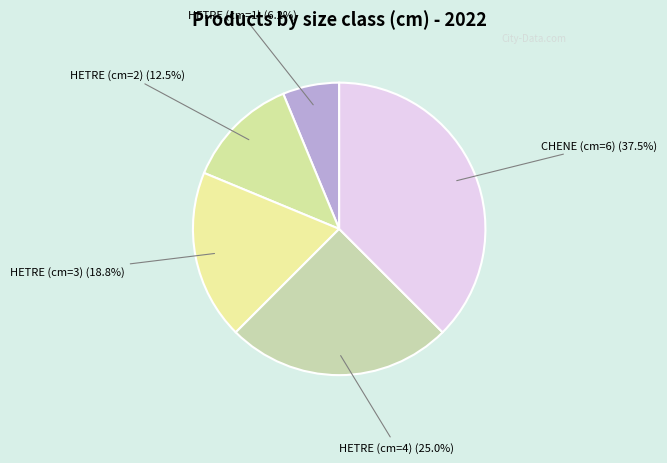

The HETRE (cm=1) slice represents 6% of the pie. True or false?

True